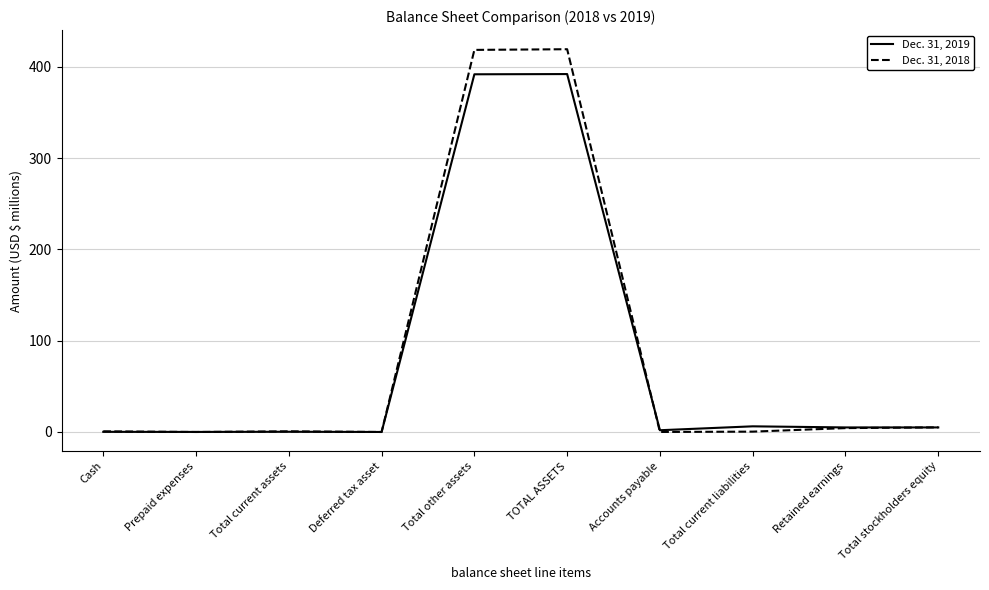

Rank the series by their average value, from lowest to highest.

Dec. 31, 2019, Dec. 31, 2018